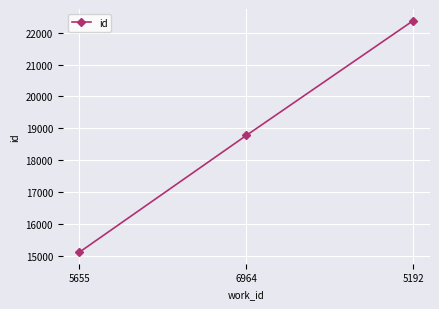

How many data points does each series have?

3